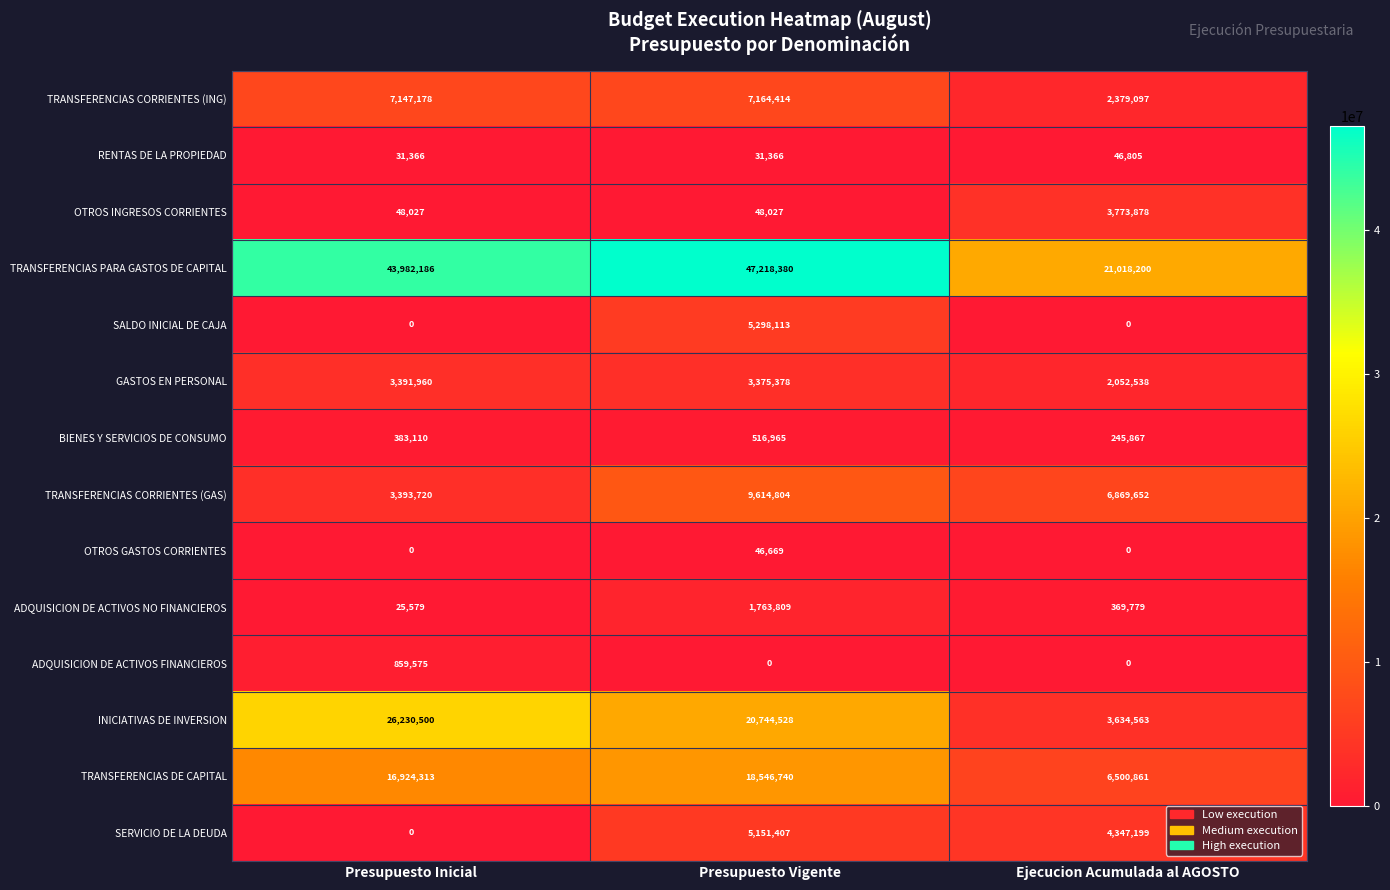

What is the sum of all OTROS INGRESOS CORRIENTES values?

3869932